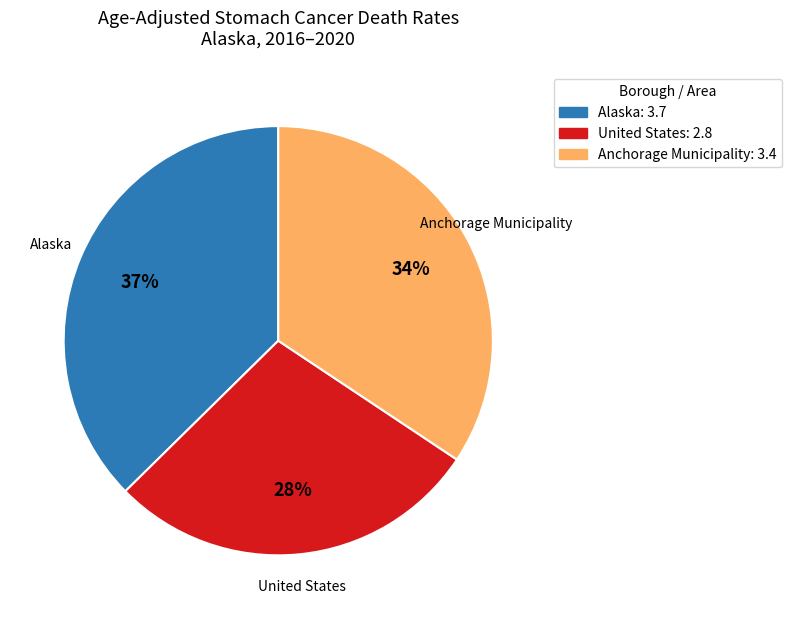

Rank the categories by value from lowest to highest.

United States, Anchorage Municipality, Alaska